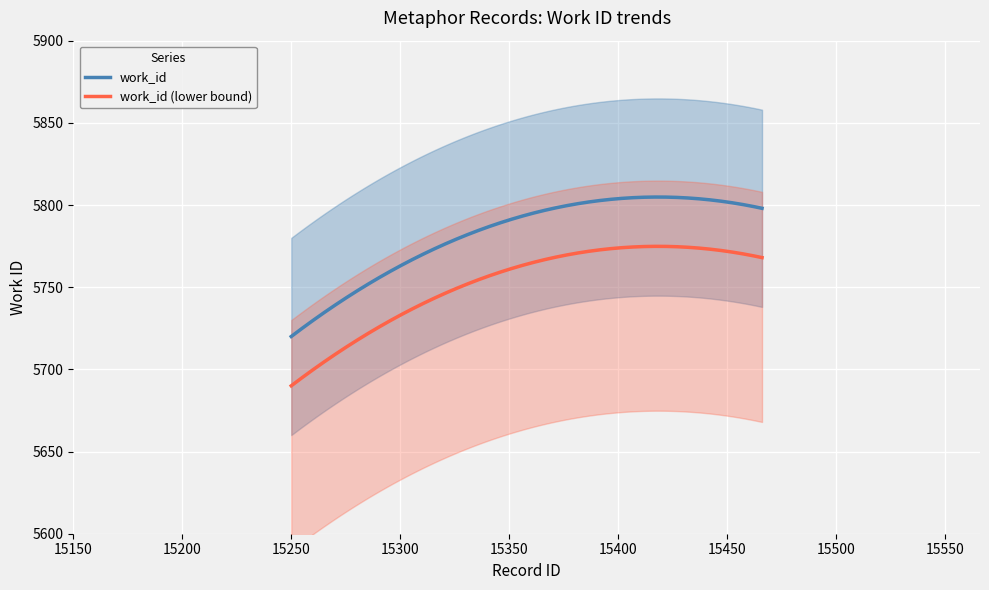

How many categories are shown in the chart?

3